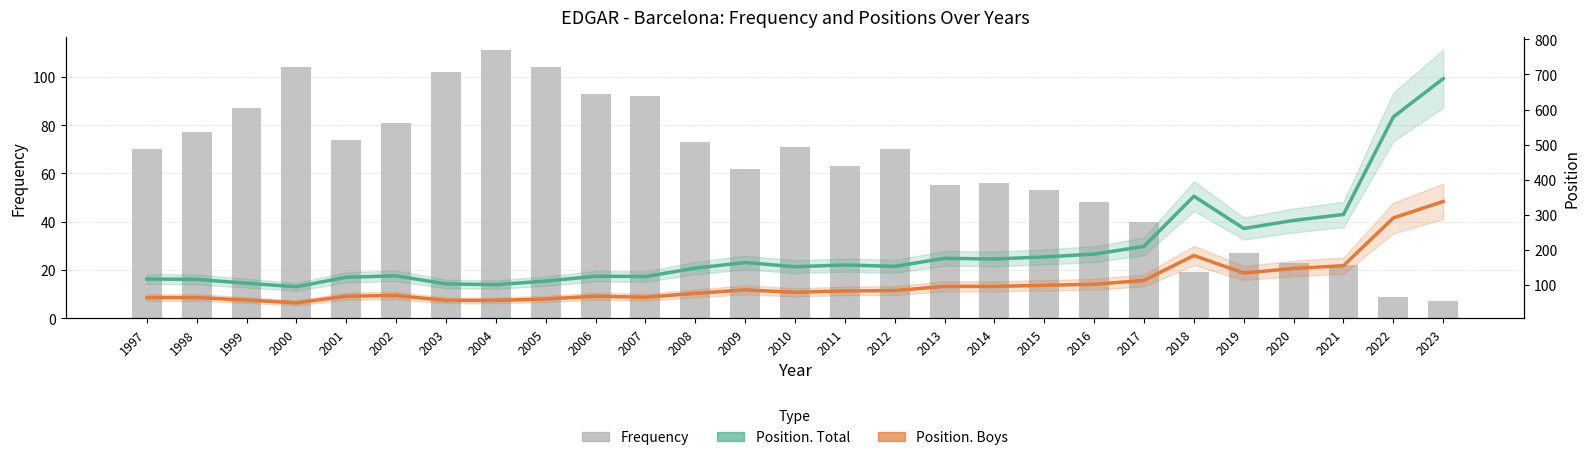

Rank the categories by Position. Boys value from lowest to highest.

2000, 2003, 2004, 1999, 2005, 1997, 1998, 2007, 2001, 2006, 2002, 2008, 2010, 2011, 2012, 2009, 2013, 2014, 2015, 2016, 2017, 2019, 2020, 2021, 2018, 2022, 2023